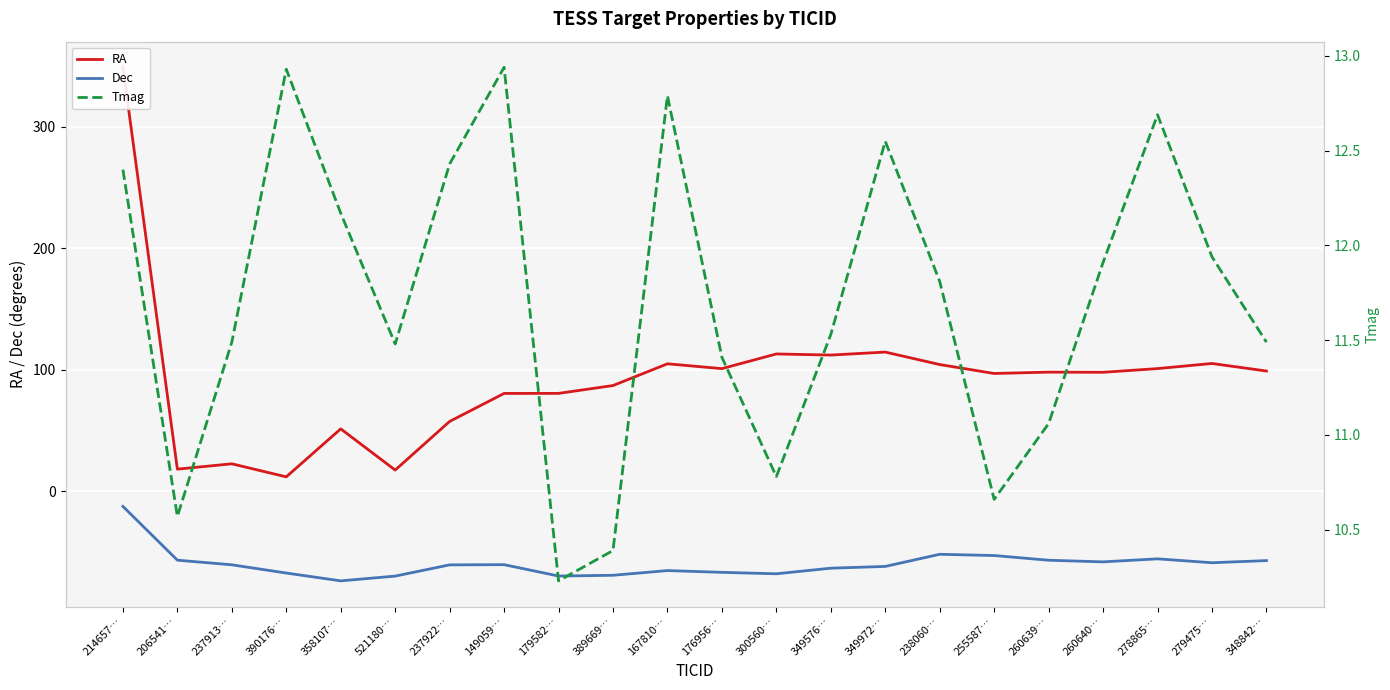

True or false: Dec and Tmag cross at least once.

False